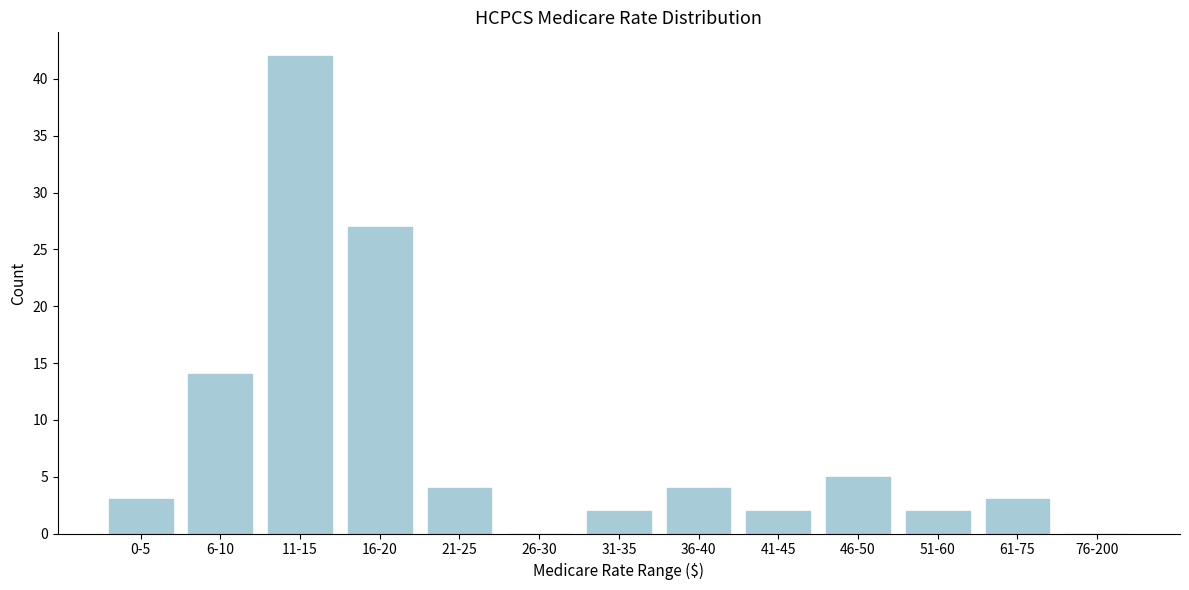

Reading left to right, what are all the values shown in this chart?

0-5=3	6-10=14	11-15=42	16-20=27	21-25=4	26-30=0	31-35=2	36-40=4	41-45=2	46-50=5	51-60=2	61-75=3	76-200=0